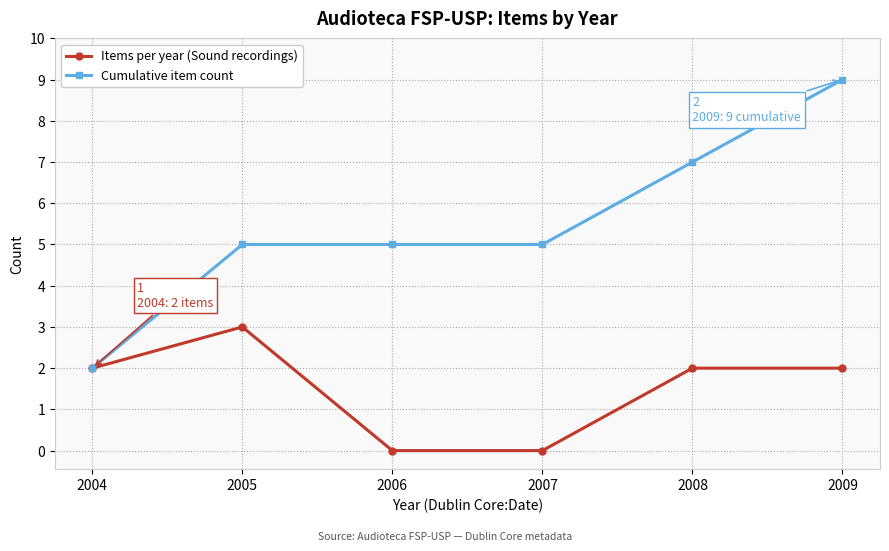

Count the number of categories in the chart.

6